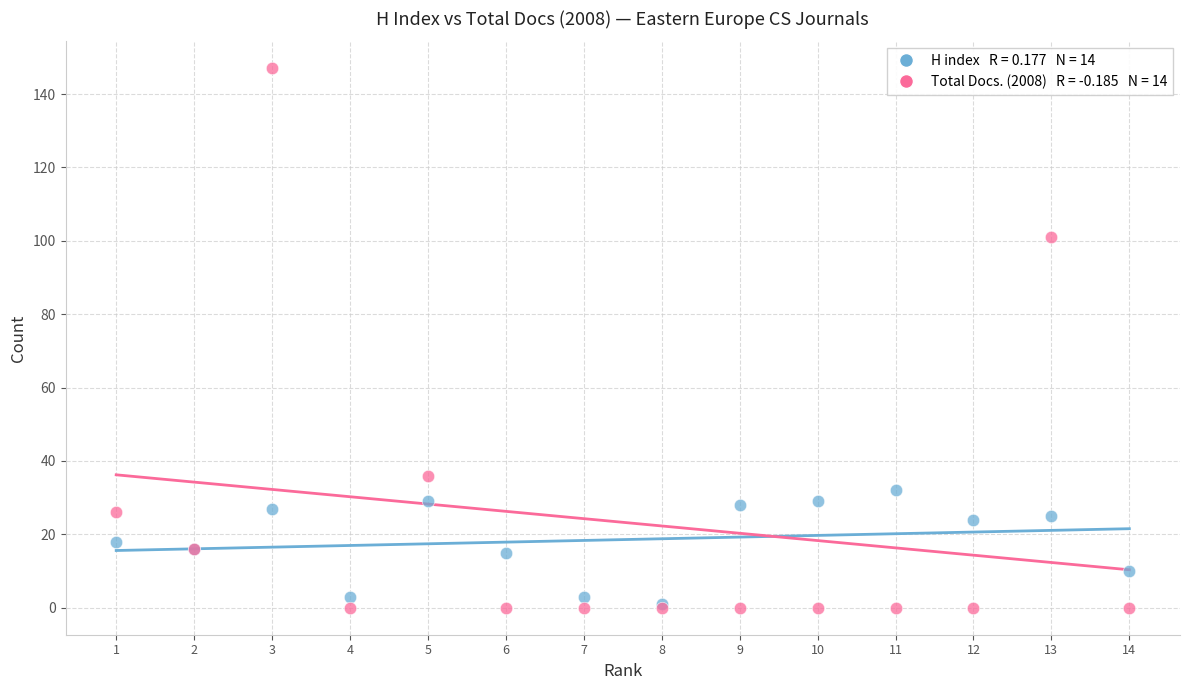

Across all series, what Y value is closest to 73?

101